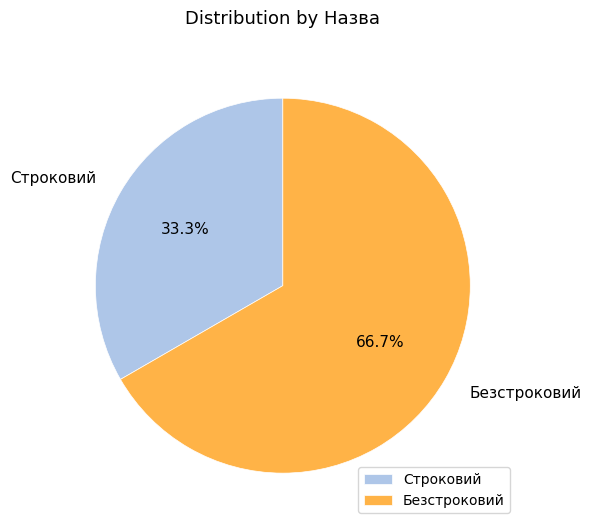

Which slice is the smallest?

Строковий